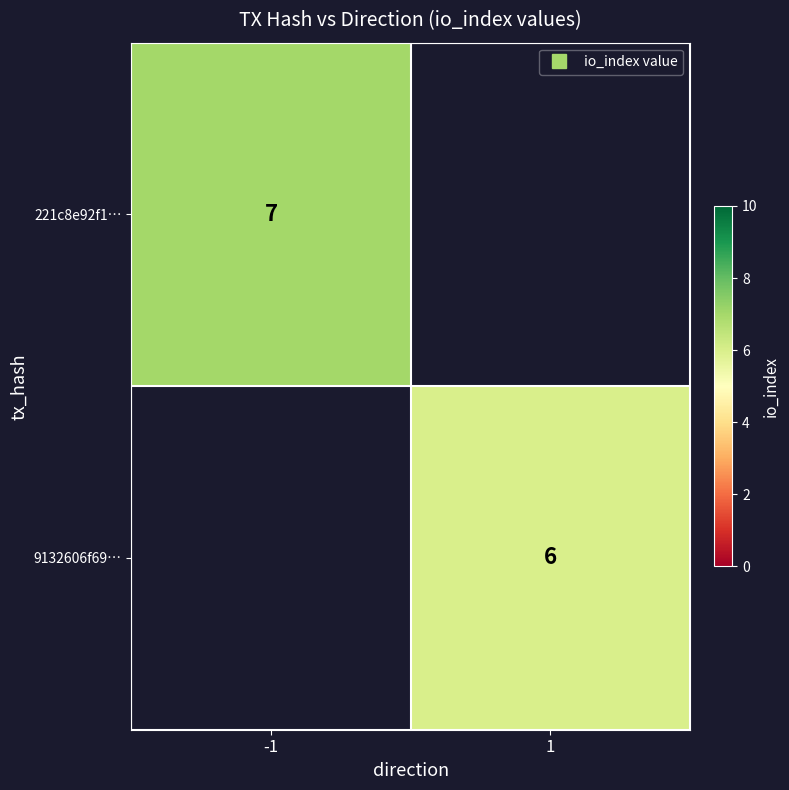

Count the number of categories in the chart.

2